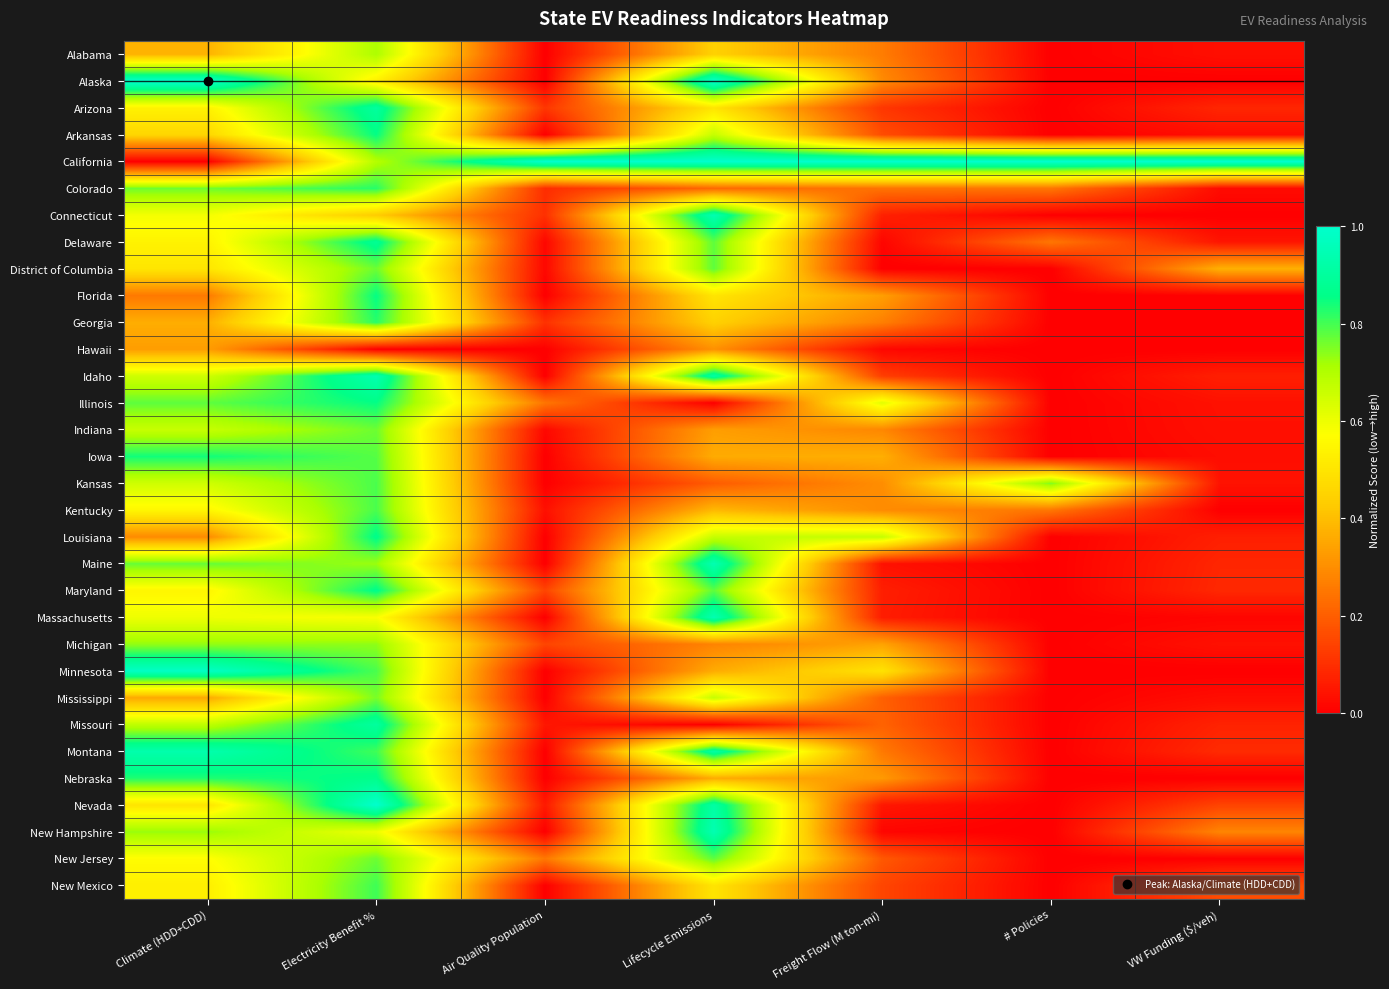

Reading left to right, what are all the values shown in this chart?

Alabama: Climate (HDD+CDD)=0.4	Electricity Benefit %=0.7	Air Quality Population=0.0	Lifecycle Emissions=0.4	Freight Flow (M ton-mi)=0.3	# Policies=0.0	VW Funding ($/veh)=0.0
Alaska: Climate (HDD+CDD)=1.0	Electricity Benefit %=0.5	Air Quality Population=0.0	Lifecycle Emissions=1.0	Freight Flow (M ton-mi)=0.3	# Policies=0.0	VW Funding ($/veh)=0.0
Arizona: Climate (HDD+CDD)=0.5	Electricity Benefit %=0.9	Air Quality Population=0.1	Lifecycle Emissions=0.5	Freight Flow (M ton-mi)=0.1	# Policies=0.0	VW Funding ($/veh)=0.1
Arkansas: Climate (HDD+CDD)=0.5	Electricity Benefit %=0.9	Air Quality Population=0.0	Lifecycle Emissions=0.7	Freight Flow (M ton-mi)=0.2	# Policies=0.0	VW Funding ($/veh)=0.0
California: Climate (HDD+CDD)=0.0	Electricity Benefit %=0.7	Air Quality Population=1.0	Lifecycle Emissions=1.0	Freight Flow (M ton-mi)=1.0	# Policies=1.0	VW Funding ($/veh)=1.0
Colorado: Climate (HDD+CDD)=0.8	Electricity Benefit %=0.8	Air Quality Population=0.1	Lifecycle Emissions=0.2	Freight Flow (M ton-mi)=0.2	# Policies=0.2	VW Funding ($/veh)=0.0
Connecticut: Climate (HDD+CDD)=0.6	Electricity Benefit %=0.4	Air Quality Population=0.1	Lifecycle Emissions=0.9	Freight Flow (M ton-mi)=0.1	# Policies=0.0	VW Funding ($/veh)=0.0
Delaware: Climate (HDD+CDD)=0.5	Electricity Benefit %=0.9	Air Quality Population=0.0	Lifecycle Emissions=0.8	Freight Flow (M ton-mi)=0.0	# Policies=0.2	VW Funding ($/veh)=0.0
District of Columbia: Climate (HDD+CDD)=0.5	Electricity Benefit %=0.8	Air Quality Population=0.0	Lifecycle Emissions=0.8	Freight Flow (M ton-mi)=0.0	# Policies=0.0	VW Funding ($/veh)=0.4
Florida: Climate (HDD+CDD)=0.3	Electricity Benefit %=0.9	Air Quality Population=0.0	Lifecycle Emissions=0.5	Freight Flow (M ton-mi)=0.3	# Policies=0.0	VW Funding ($/veh)=0.0
Georgia: Climate (HDD+CDD)=0.4	Electricity Benefit %=0.8	Air Quality Population=0.1	Lifecycle Emissions=0.4	Freight Flow (M ton-mi)=0.3	# Policies=0.0	VW Funding ($/veh)=0.0
Hawaii: Climate (HDD+CDD)=0.3	Electricity Benefit %=0.0	Air Quality Population=0.0	Lifecycle Emissions=0.3	Freight Flow (M ton-mi)=0.0	# Policies=0.0	VW Funding ($/veh)=0.0
Idaho: Climate (HDD+CDD)=0.7	Electricity Benefit %=0.9	Air Quality Population=0.0	Lifecycle Emissions=0.9	Freight Flow (M ton-mi)=0.1	# Policies=0.0	VW Funding ($/veh)=0.1
Illinois: Climate (HDD+CDD)=0.8	Electricity Benefit %=0.9	Air Quality Population=0.2	Lifecycle Emissions=0.0	Freight Flow (M ton-mi)=0.6	# Policies=0.0	VW Funding ($/veh)=0.0
Indiana: Climate (HDD+CDD)=0.7	Electricity Benefit %=0.8	Air Quality Population=0.0	Lifecycle Emissions=0.3	Freight Flow (M ton-mi)=0.3	# Policies=0.0	VW Funding ($/veh)=0.0
Iowa: Climate (HDD+CDD)=0.8	Electricity Benefit %=0.8	Air Quality Population=0.0	Lifecycle Emissions=0.4	Freight Flow (M ton-mi)=0.4	# Policies=0.0	VW Funding ($/veh)=0.0
Kansas: Climate (HDD+CDD)=0.7	Electricity Benefit %=0.8	Air Quality Population=0.0	Lifecycle Emissions=0.2	Freight Flow (M ton-mi)=0.3	# Policies=0.8	VW Funding ($/veh)=0.0
Kentucky: Climate (HDD+CDD)=0.6	Electricity Benefit %=0.8	Air Quality Population=0.0	Lifecycle Emissions=0.4	Freight Flow (M ton-mi)=0.3	# Policies=0.2	VW Funding ($/veh)=0.0
Louisiana: Climate (HDD+CDD)=0.3	Electricity Benefit %=0.9	Air Quality Population=0.0	Lifecycle Emissions=0.7	Freight Flow (M ton-mi)=0.7	# Policies=0.0	VW Funding ($/veh)=0.1
Maine: Climate (HDD+CDD)=0.8	Electricity Benefit %=0.7	Air Quality Population=0.0	Lifecycle Emissions=0.9	Freight Flow (M ton-mi)=0.0	# Policies=0.0	VW Funding ($/veh)=0.1
Maryland: Climate (HDD+CDD)=0.5	Electricity Benefit %=0.9	Air Quality Population=0.1	Lifecycle Emissions=0.8	Freight Flow (M ton-mi)=0.1	# Policies=0.0	VW Funding ($/veh)=0.1
Massachusetts: Climate (HDD+CDD)=0.6	Electricity Benefit %=0.6	Air Quality Population=0.0	Lifecycle Emissions=0.9	Freight Flow (M ton-mi)=0.1	# Policies=0.0	VW Funding ($/veh)=0.0
Michigan: Climate (HDD+CDD)=0.7	Electricity Benefit %=0.7	Air Quality Population=0.1	Lifecycle Emissions=0.3	Freight Flow (M ton-mi)=0.3	# Policies=0.0	VW Funding ($/veh)=0.0
Minnesota: Climate (HDD+CDD)=1.0	Electricity Benefit %=0.8	Air Quality Population=0.0	Lifecycle Emissions=0.4	Freight Flow (M ton-mi)=0.5	# Policies=0.0	VW Funding ($/veh)=0.0
Mississippi: Climate (HDD+CDD)=0.4	Electricity Benefit %=0.8	Air Quality Population=0.0	Lifecycle Emissions=0.7	Freight Flow (M ton-mi)=0.2	# Policies=0.0	VW Funding ($/veh)=0.0
Missouri: Climate (HDD+CDD)=0.7	Electricity Benefit %=0.9	Air Quality Population=0.0	Lifecycle Emissions=0.0	Freight Flow (M ton-mi)=0.2	# Policies=0.0	VW Funding ($/veh)=0.1
Montana: Climate (HDD+CDD)=0.9	Electricity Benefit %=0.8	Air Quality Population=0.0	Lifecycle Emissions=0.9	Freight Flow (M ton-mi)=0.3	# Policies=0.0	VW Funding ($/veh)=0.1
Nebraska: Climate (HDD+CDD)=0.8	Electricity Benefit %=0.9	Air Quality Population=0.0	Lifecycle Emissions=0.4	Freight Flow (M ton-mi)=0.3	# Policies=0.0	VW Funding ($/veh)=0.0
Nevada: Climate (HDD+CDD)=0.5	Electricity Benefit %=1.0	Air Quality Population=0.1	Lifecycle Emissions=0.9	Freight Flow (M ton-mi)=0.0	# Policies=0.0	VW Funding ($/veh)=0.1
New Hampshire: Climate (HDD+CDD)=0.7	Electricity Benefit %=0.6	Air Quality Population=0.0	Lifecycle Emissions=0.9	Freight Flow (M ton-mi)=0.0	# Policies=0.0	VW Funding ($/veh)=0.3
New Jersey: Climate (HDD+CDD)=0.6	Electricity Benefit %=0.8	Air Quality Population=0.3	Lifecycle Emissions=0.8	Freight Flow (M ton-mi)=0.2	# Policies=0.0	VW Funding ($/veh)=0.0
New Mexico: Climate (HDD+CDD)=0.5	Electricity Benefit %=0.8	Air Quality Population=0.0	Lifecycle Emissions=0.5	Freight Flow (M ton-mi)=0.1	# Policies=0.0	VW Funding ($/veh)=0.2